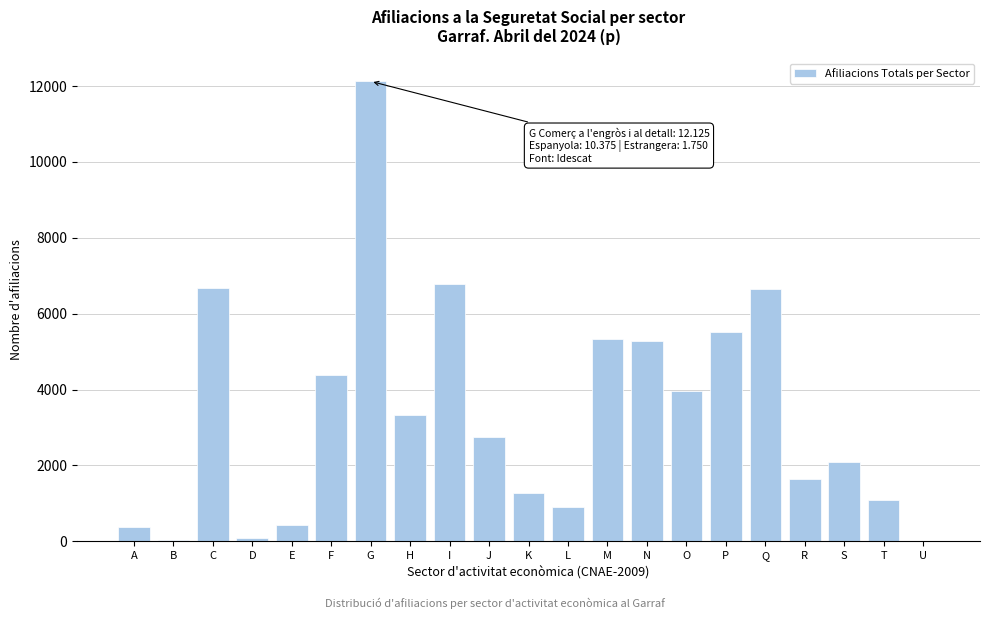

Read the value at F.

4390